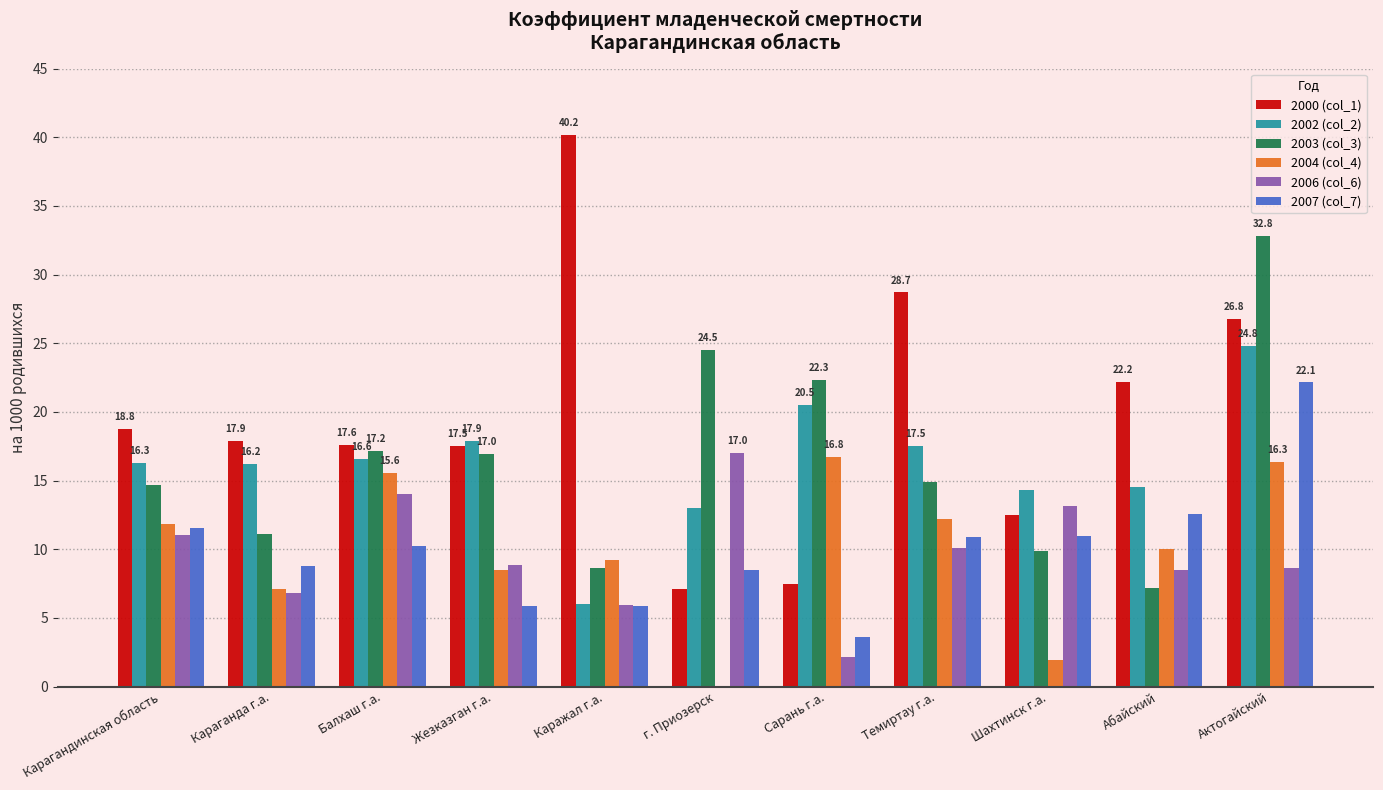

True or false: 2000 (col_1) has a value of 69.7 at Каражал г.а..

False